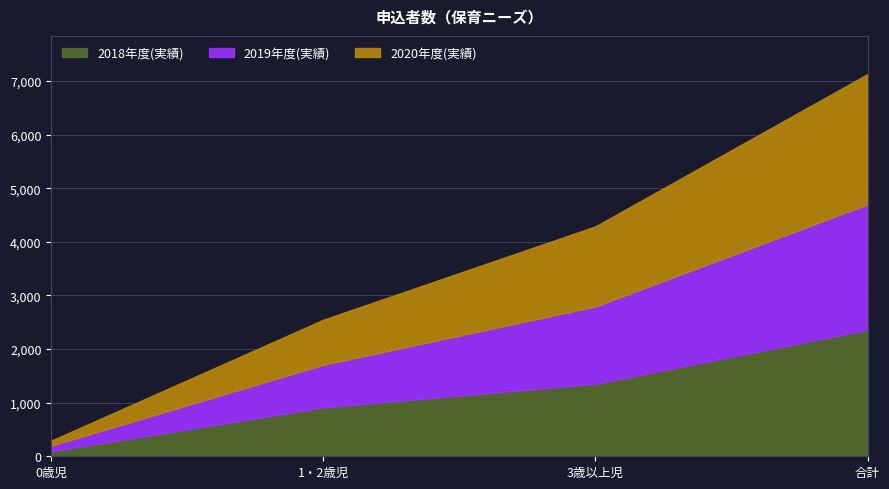

How many 2020年度(実績) values are between 841 and 2429?

3